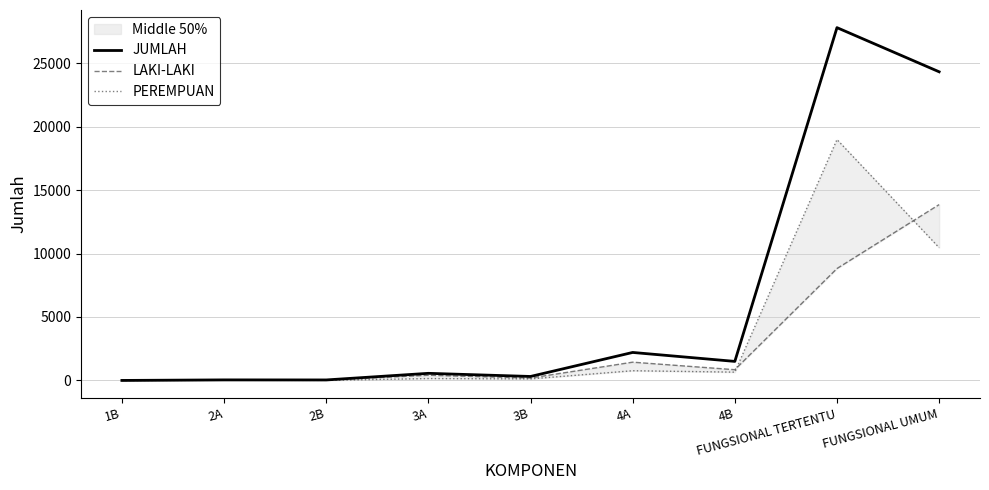

Rank the series by their average value, from highest to lowest.

JUMLAH, PEREMPUAN, LAKI-LAKI